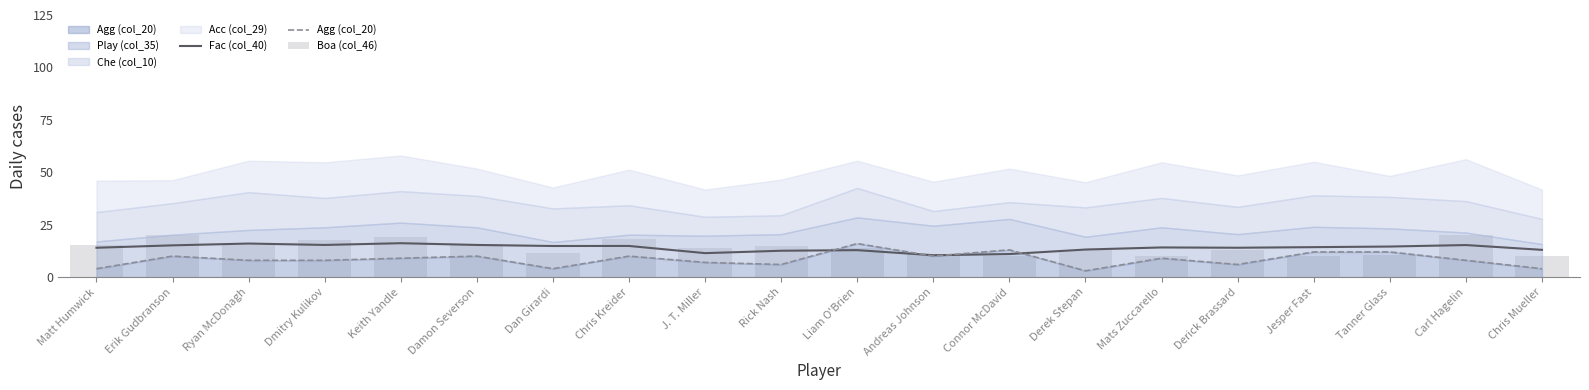

Rank the categories by Agg (col_20) value from highest to lowest.

Liam O'Brien, Connor McDavid, Jesper Fast, Tanner Glass, Erik Gudbranson, Damon Severson, Chris Kreider, Andreas Johnson, Keith Yandle, Mats Zuccarello, Ryan McDonagh, Dmitry Kulikov, Carl Hagelin, J. T. Miller, Rick Nash, Derick Brassard, Matt Humwick, Dan Girardi, Chris Mueller, Derek Stepan